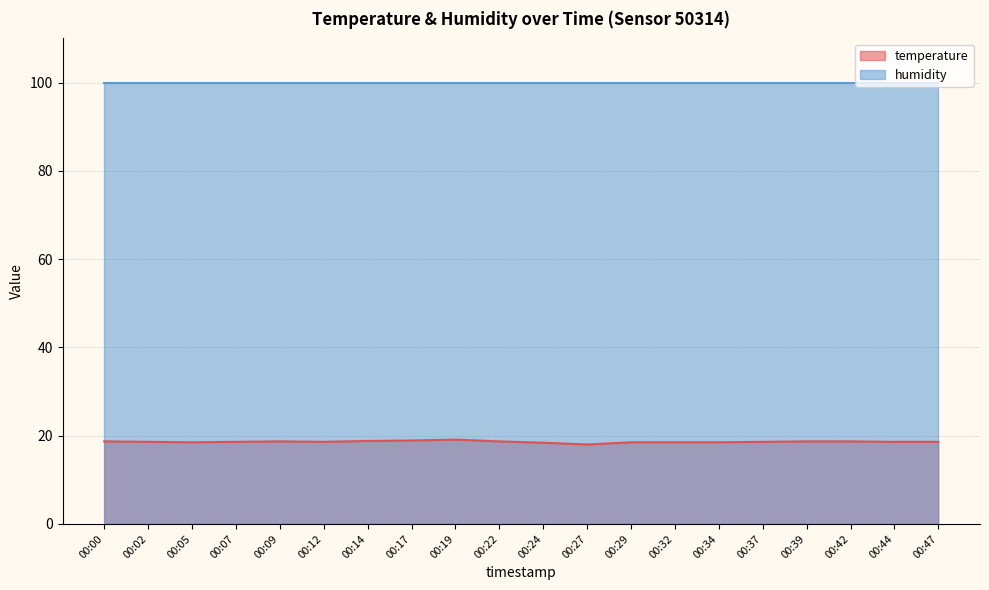

What is the sum of the values at 00:27 and 00:17?

36.9